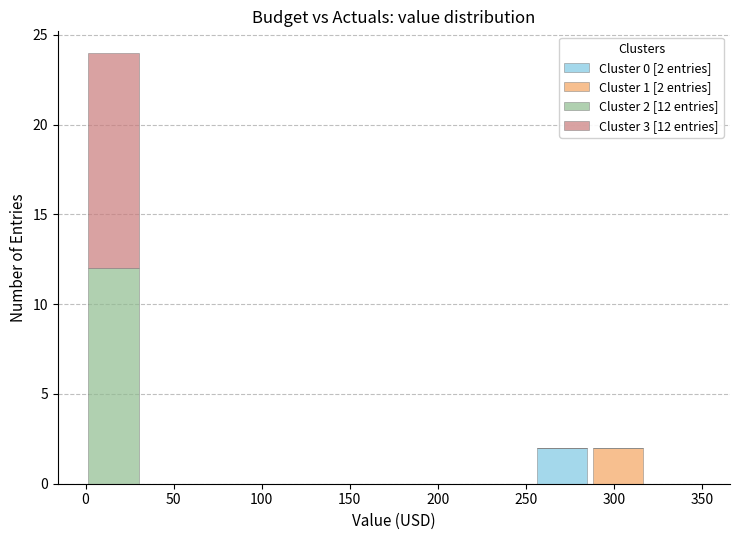

Which range on the x-axis has the tallest stacked bar (by total height)?

0 to 30